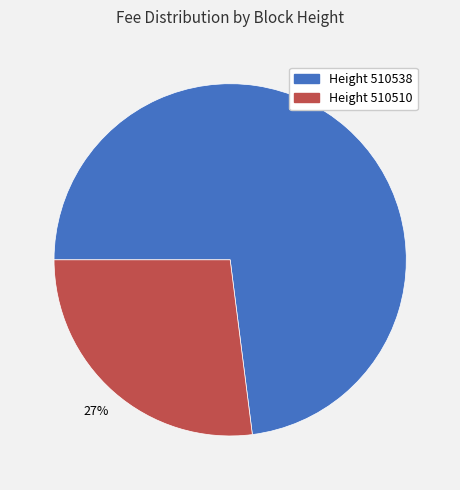

Is there a majority slice in this chart?

Yes